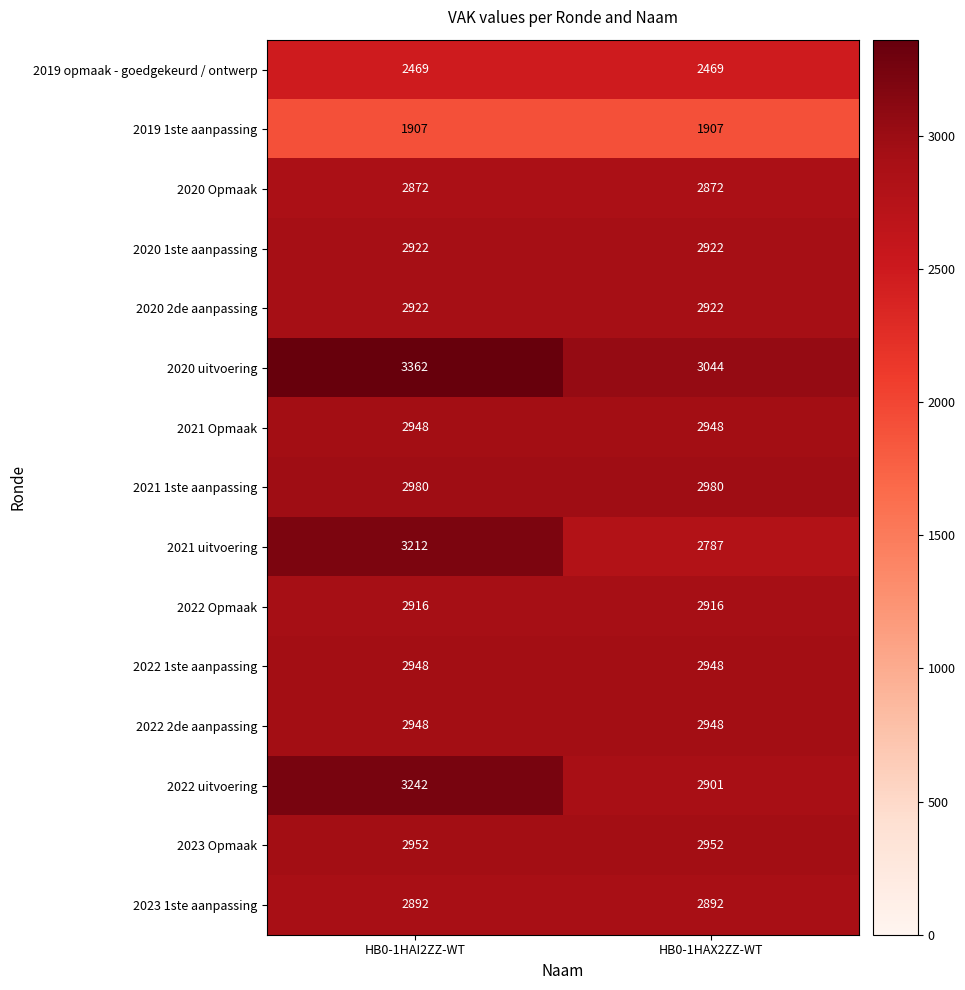

What is the lowest value of the 2022 1ste aanpassing series?

2948